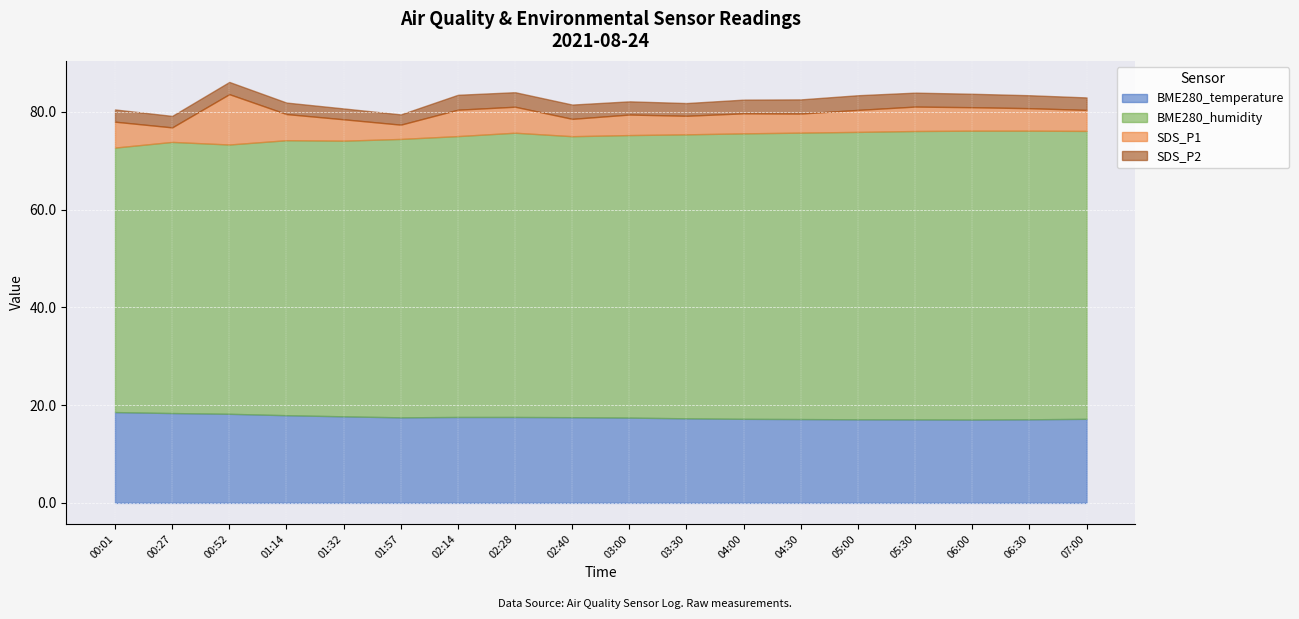

Reading left to right, transcribe all the data shown in this chart.

BME280_temperature: 18.6	18.4	18.2	17.9	17.7	17.5	17.6	17.6	17.5	17.4	17.3	17.2	17.1	17.1	17.1	17.1	17.1	17.2
BME280_humidity: 54.1	55.5	55.1	56.3	56.4	57.0	57.5	58.1	57.5	57.8	58.1	58.4	58.6	58.8	59.0	59.1	59.0	58.9
SDS_P1: 5.3	3.0	10.3	5.3	4.4	2.9	5.4	5.3	3.5	4.2	3.8	4.1	3.9	4.5	5.0	4.8	4.6	4.3
SDS_P2: 2.5	2.4	2.5	2.4	2.2	2.1	3.0	3.0	2.9	2.7	2.6	2.8	2.9	3.0	2.9	2.8	2.6	2.5